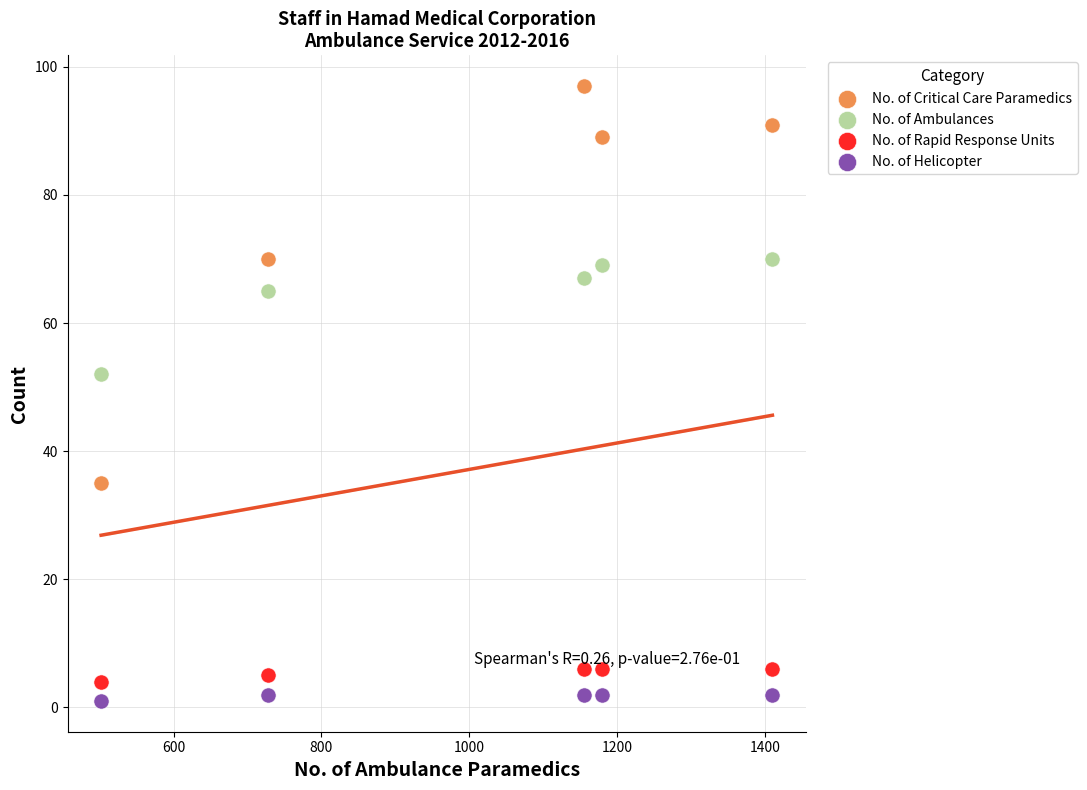

Across all data points, what is the range of Y values (max minus min)?

96